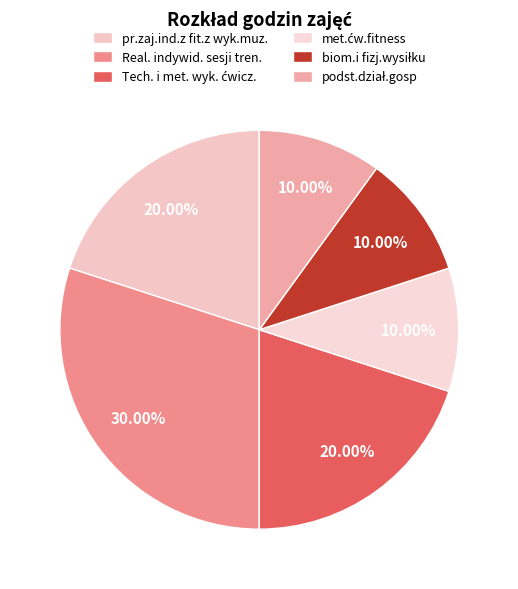

Which slice is the largest?

Real. indywid. sesji tren.